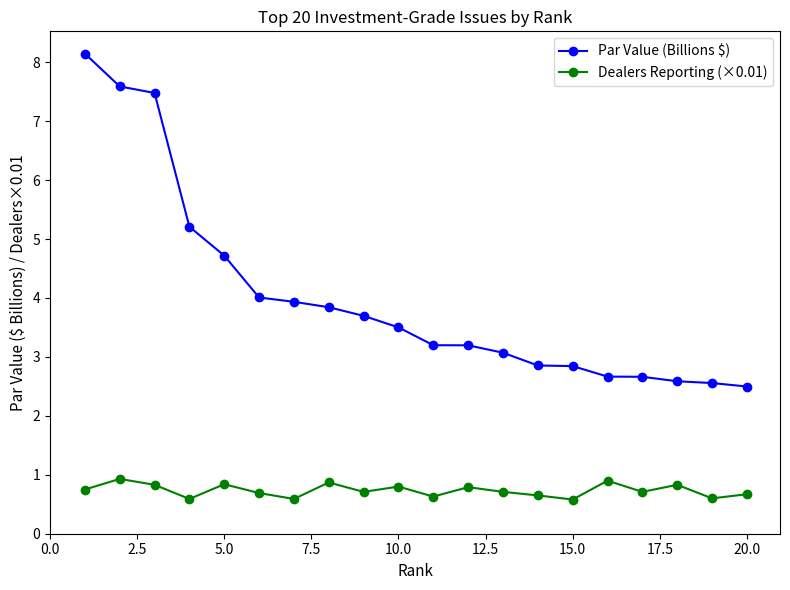

How many lines are shown in the chart?

2